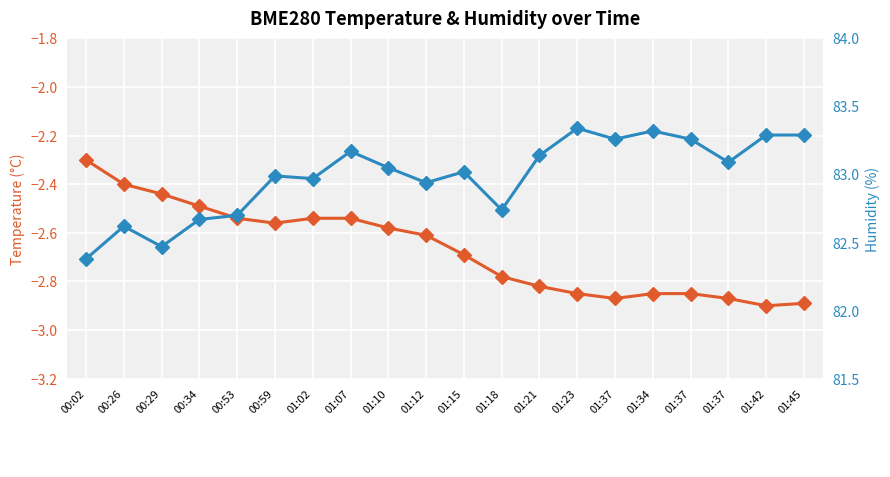

True or false: Humidity (%) has a value of 54.2 at 01:15.

False